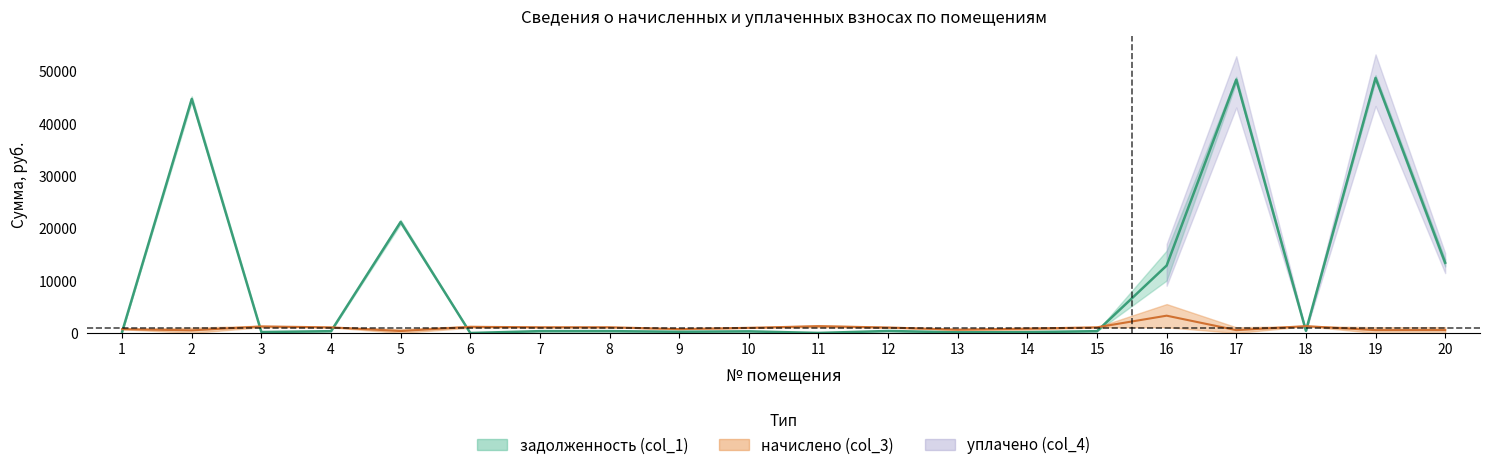

How many interior local valleys does the уплачено (col_4) series have?

7